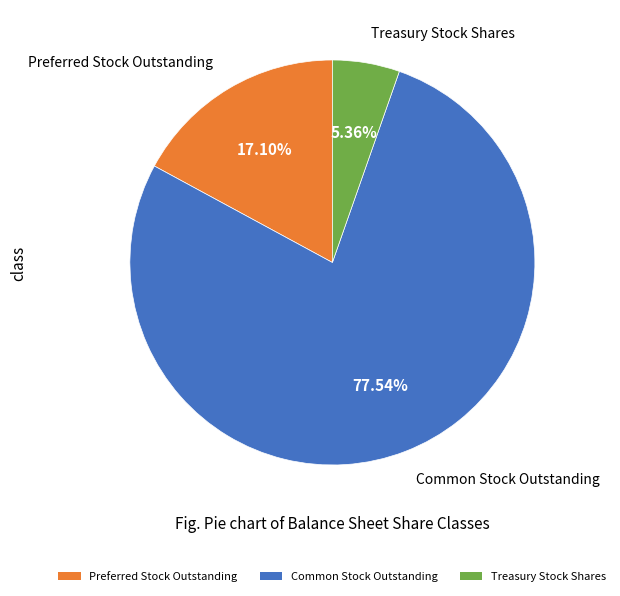

Combined, do Treasury Stock Shares and Preferred Stock Outstanding account for over 50%?

No